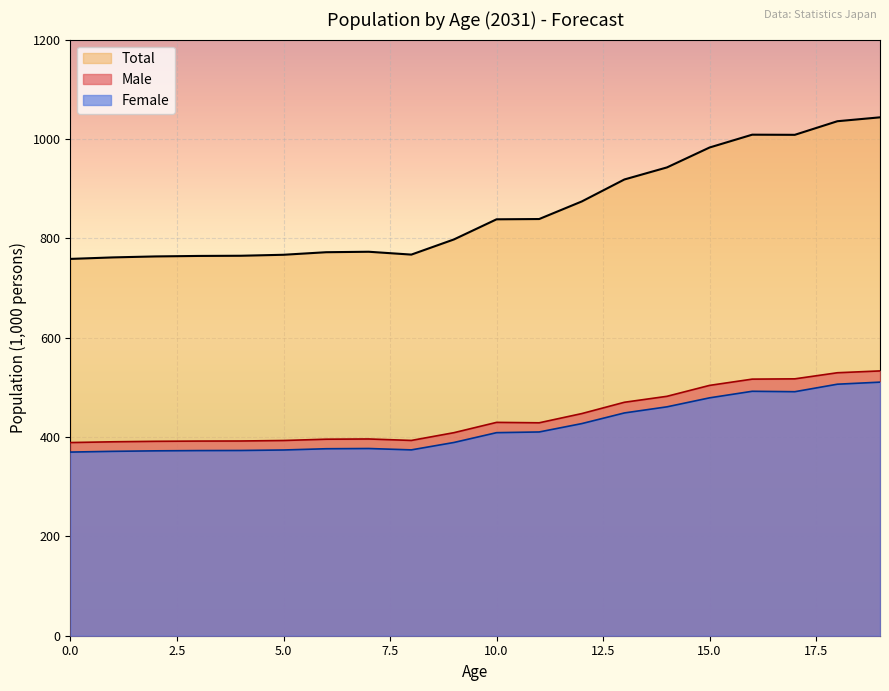

Read the Male value at 18.

529.5